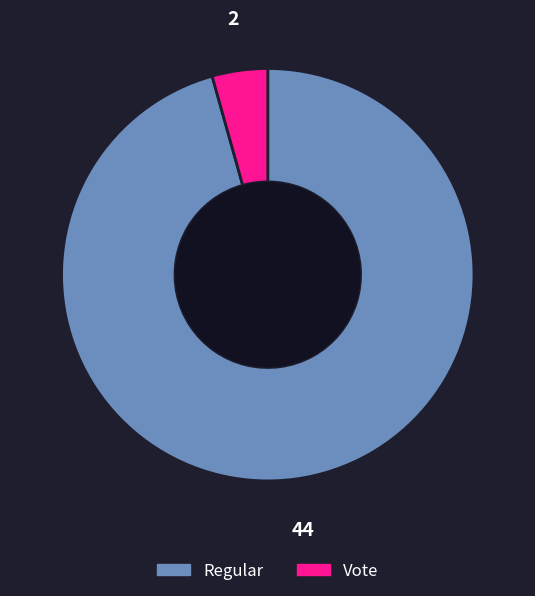

Is it true that Vote is 11% of the pie?

False